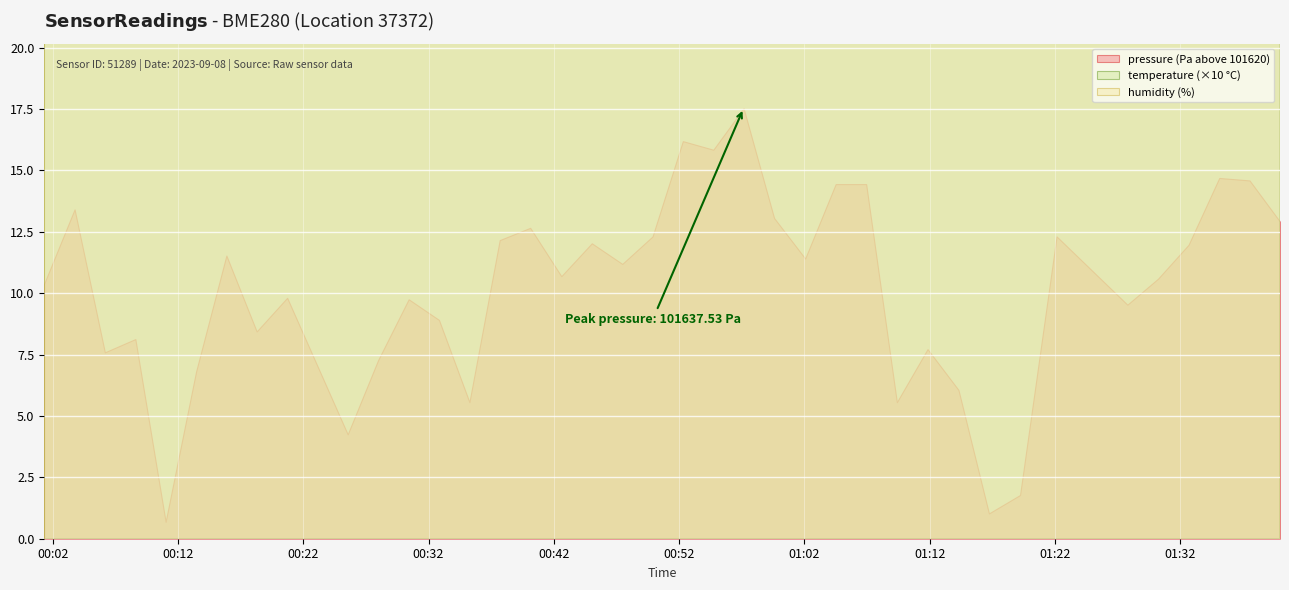

True or false: temperature and humidity intersect in this chart.

False